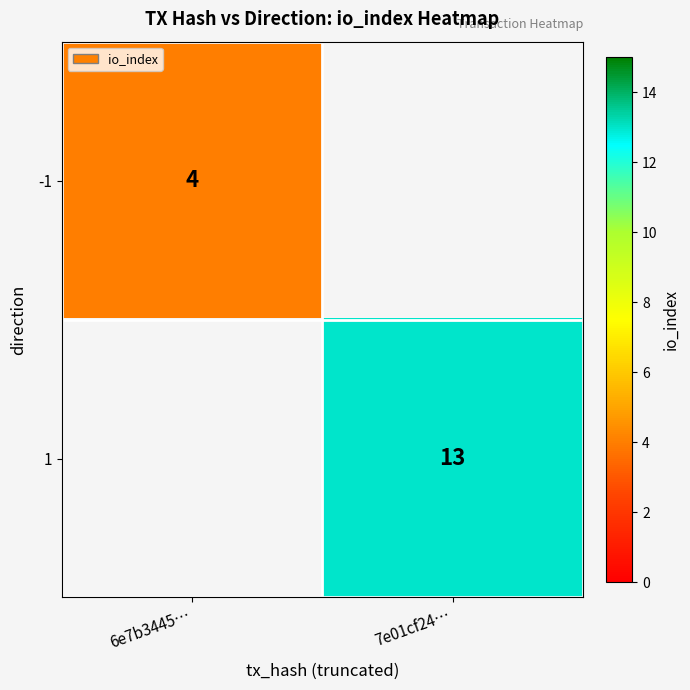

The 1 series shows 3 at 7e01cf24…. True or false?

False